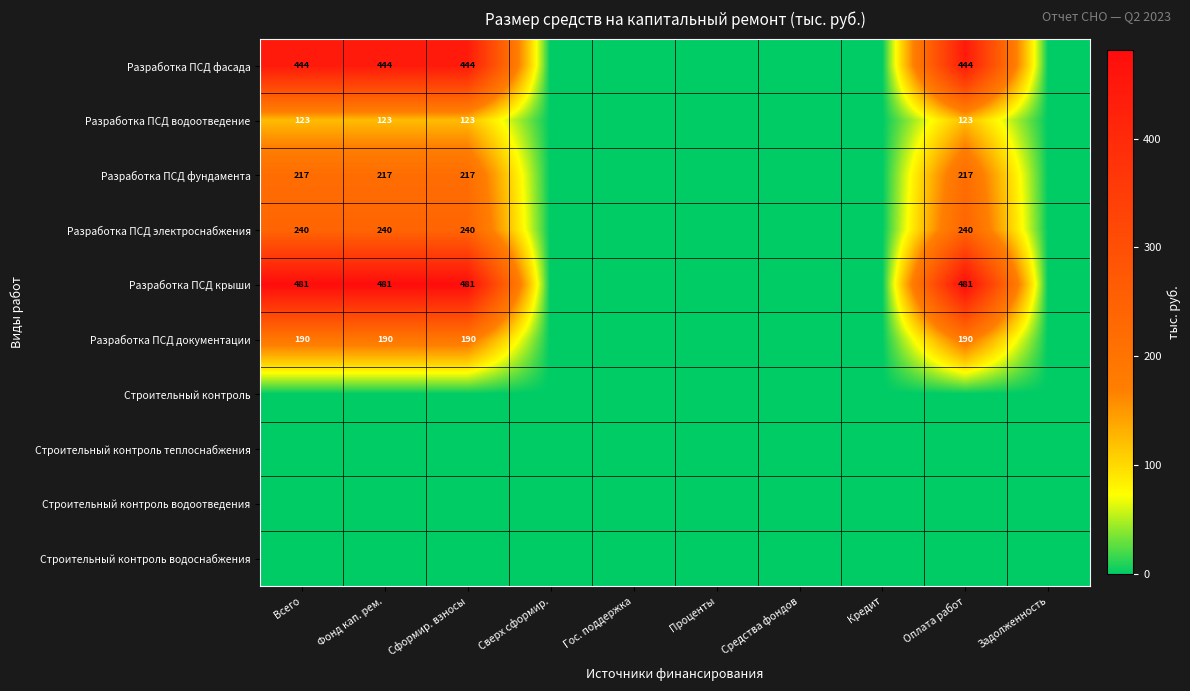

What is the total value across all series at Всего?

1694.1